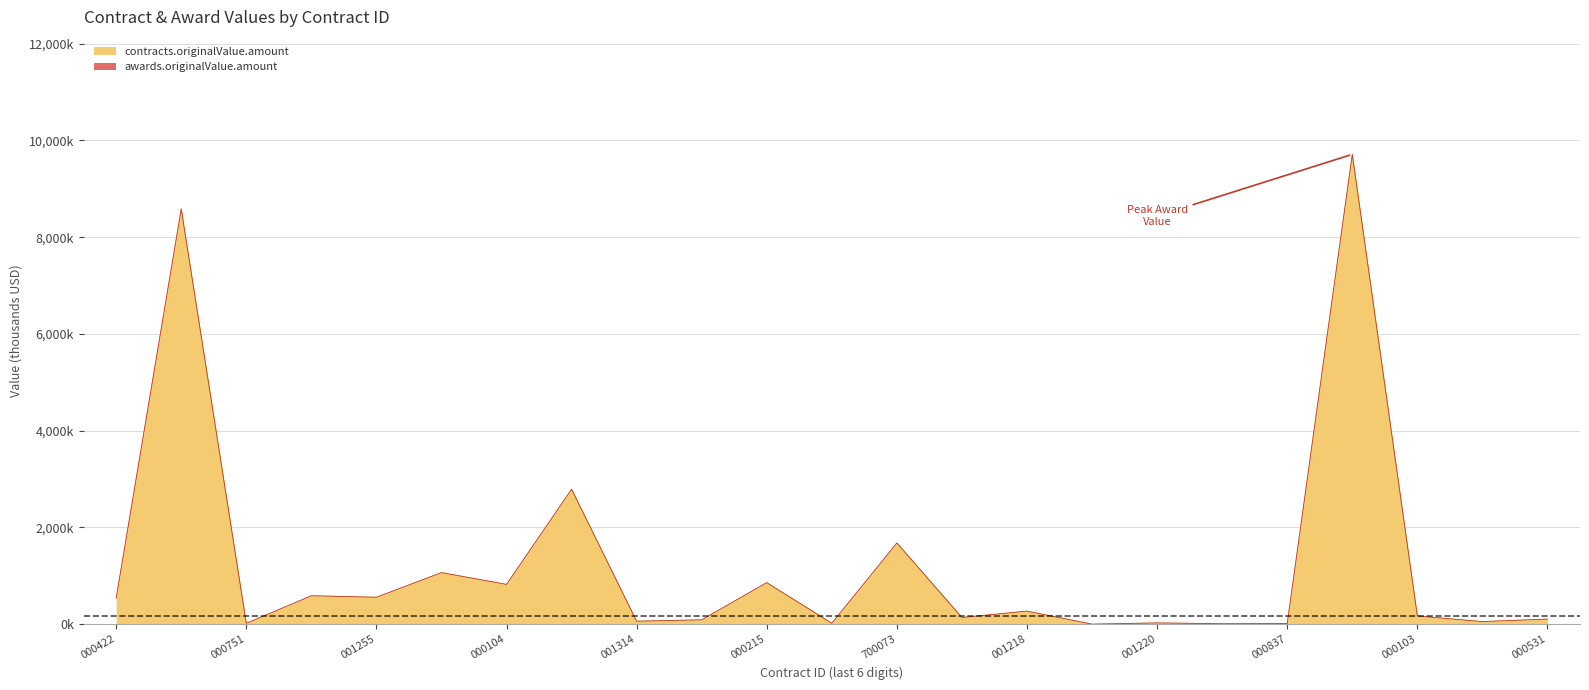

Read the awards.originalValue.amount value at 000422.

539.4